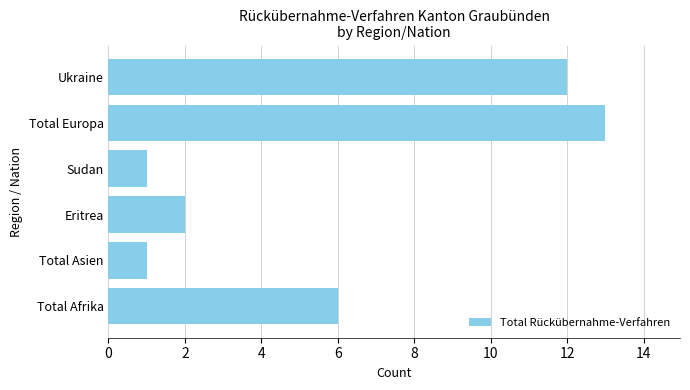

What is the average value?

6